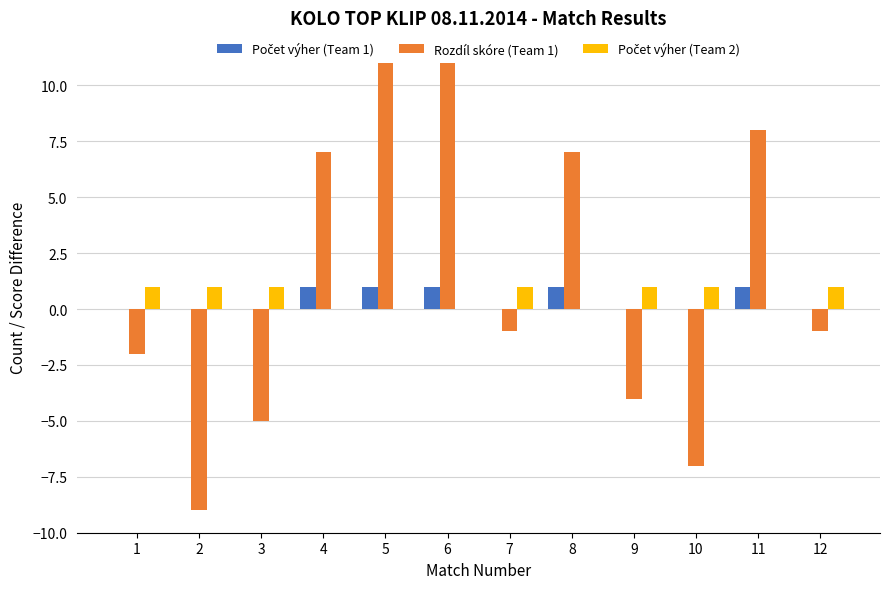

What is the sum of the Rozdíl skóre (Team 1) values at 1 and 10?

-9